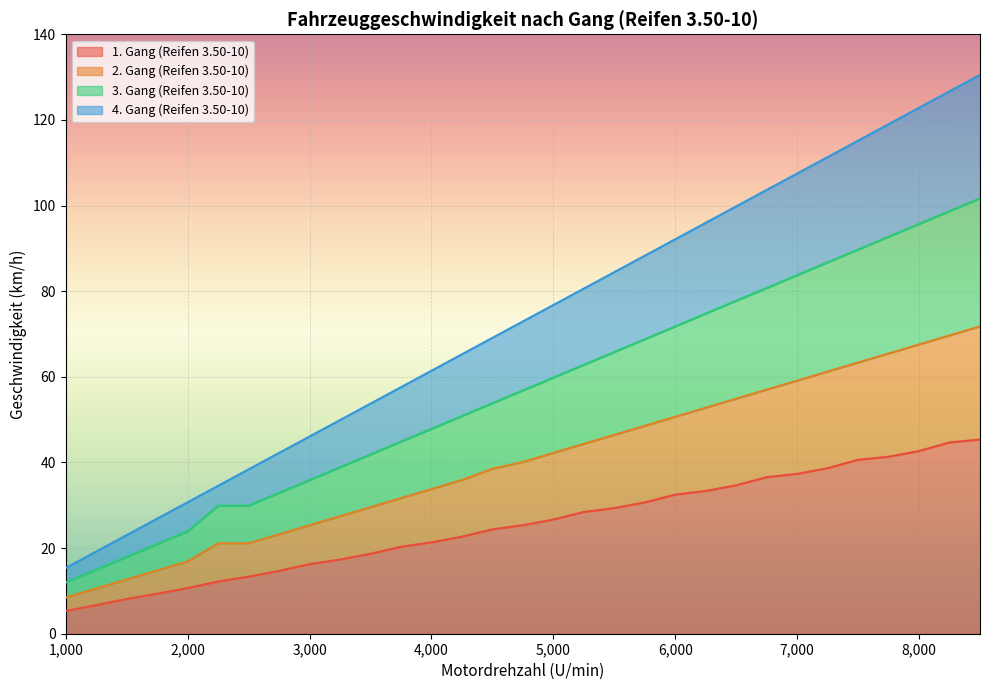

What are all the series names shown in the legend?

1. Gang (Reifen 3.50-10), 2. Gang (Reifen 3.50-10), 3. Gang (Reifen 3.50-10), 4. Gang (Reifen 3.50-10)